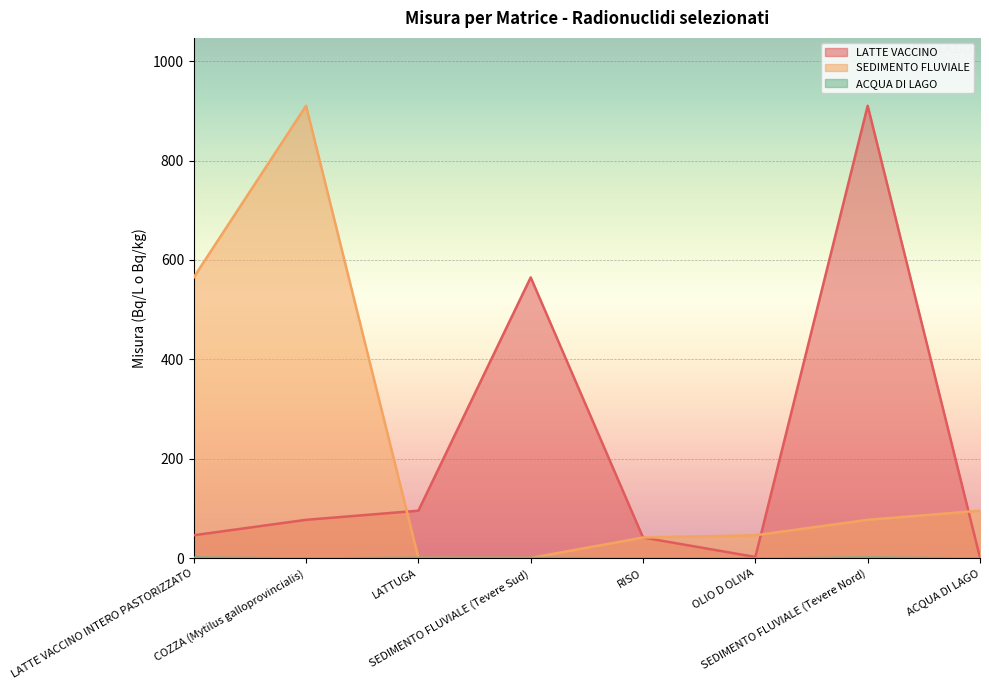

What is the lowest value of the SEDIMENTO FLUVIALE series?

0.9